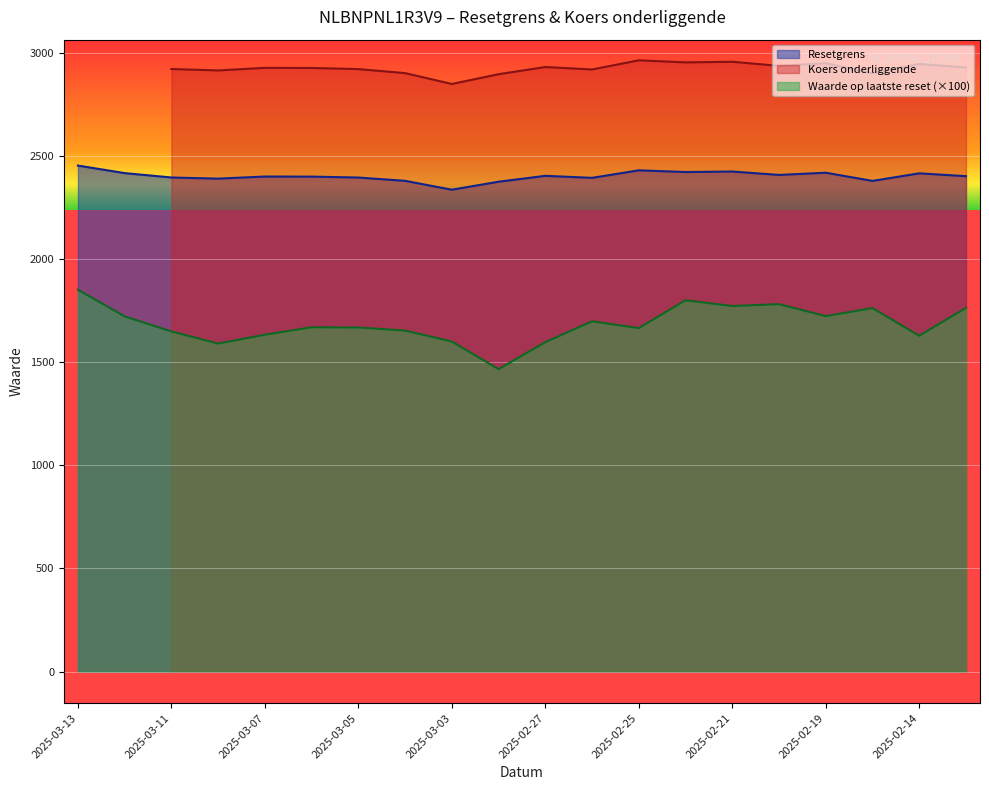

What is the highest value of the Resetgrens series?

2452.9